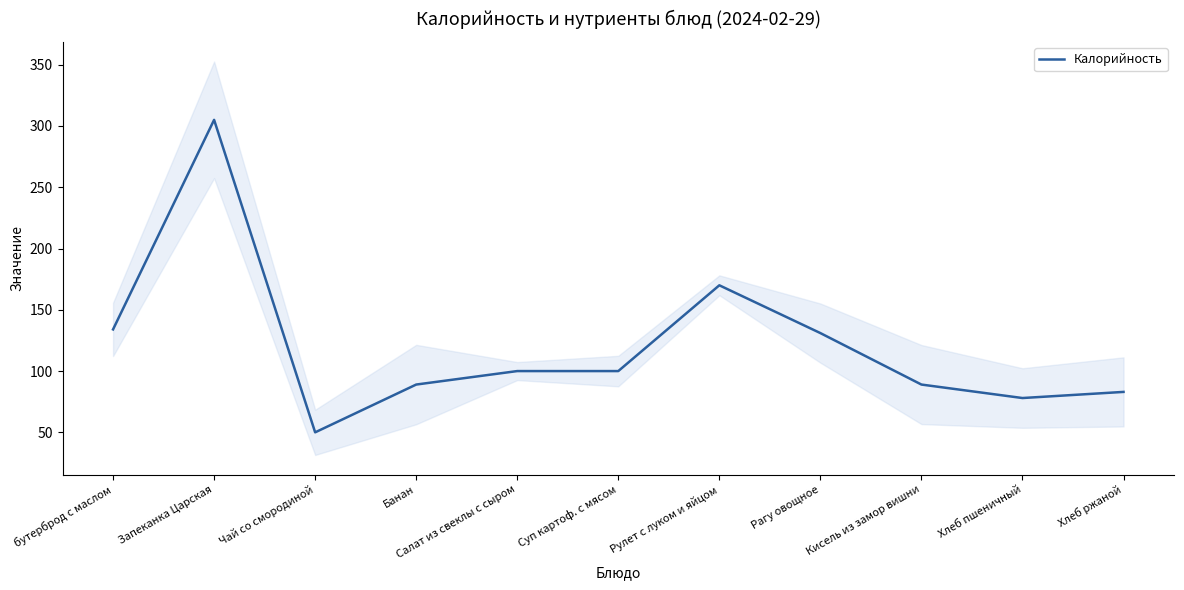

What is the sum of the values at бутерброд с маслом and Банан?

223